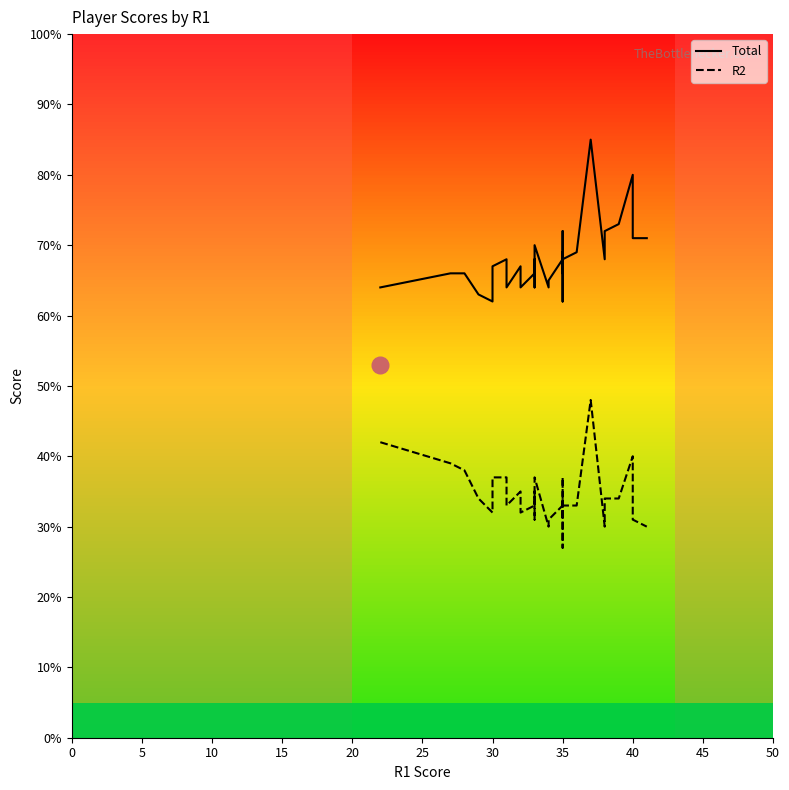

True or false: Total and R2 cross at least once.

False